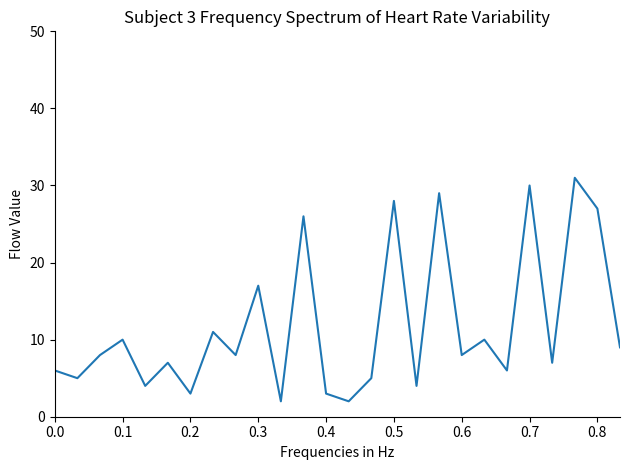

What is the greatest value displayed?

31